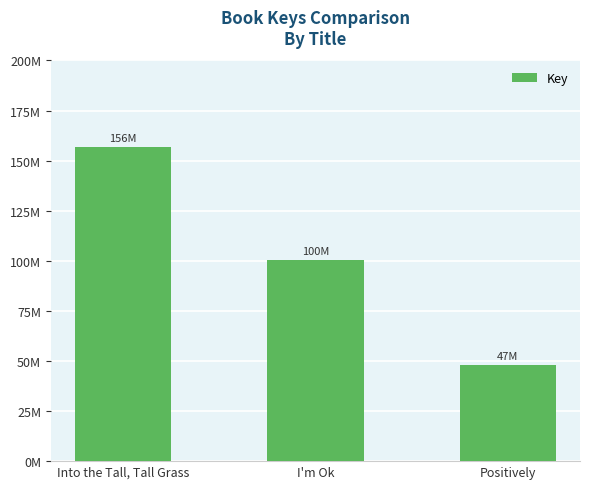

The chart shows a value of 156920488 at Into the Tall, Tall Grass. True or false?

True